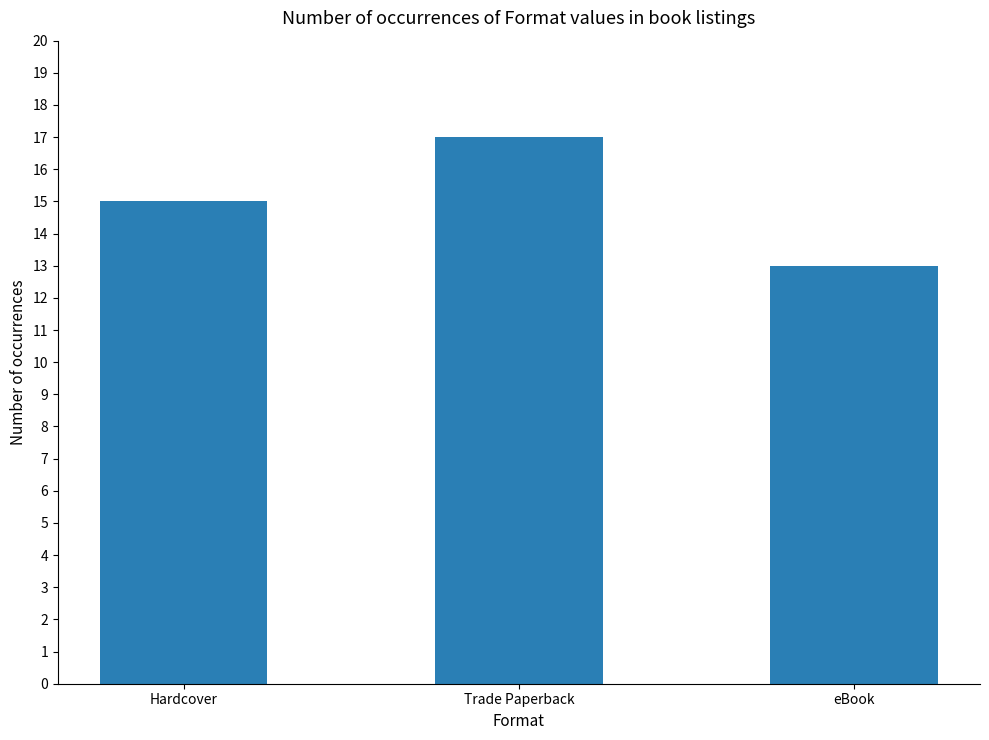

Approximately how many times larger is the value at Trade Paperback compared to eBook?

1.3